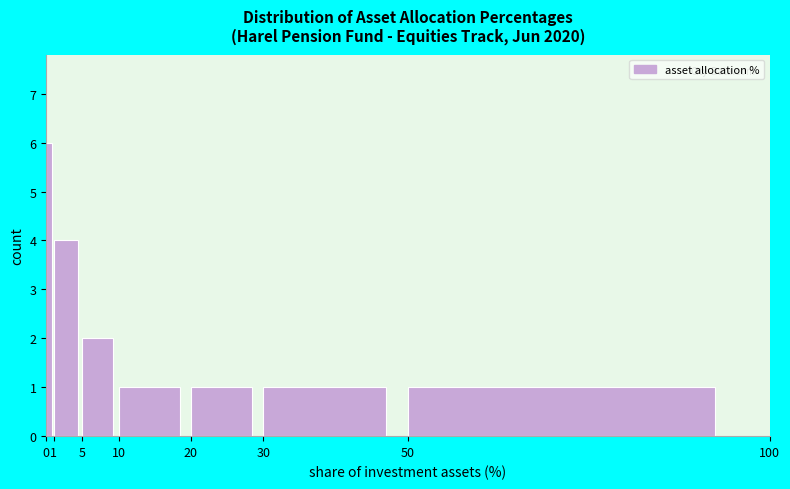

Reading left to right, list every bar in this chart as the range it spans on the x-axis followed by its height. The values are not printed on the chart, so give them approximately, as read against the axis.

0 to 1: 6
1 to 5: 4
5 to 10: 2
10 to 20: 1
20 to 30: 1
30 to 50: 1
50 to 100: 1